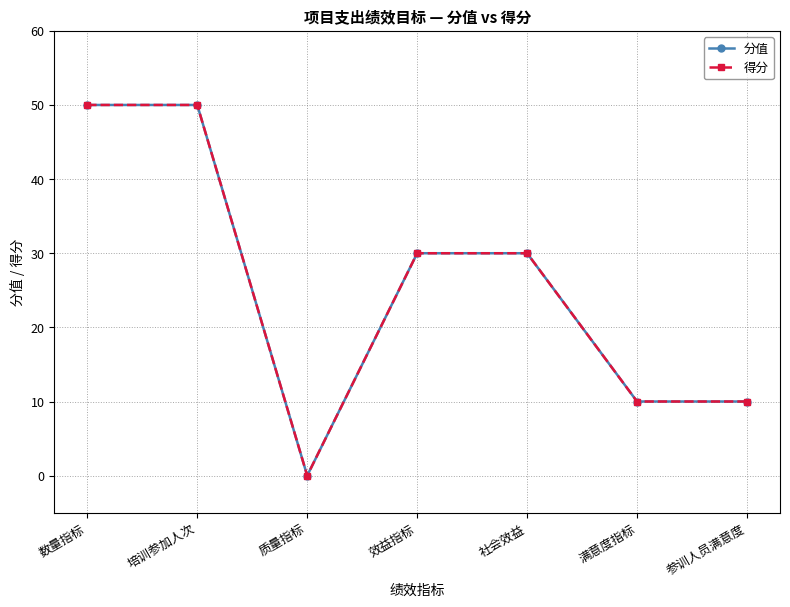

What is the label of the 4th point from the right?

效益指标